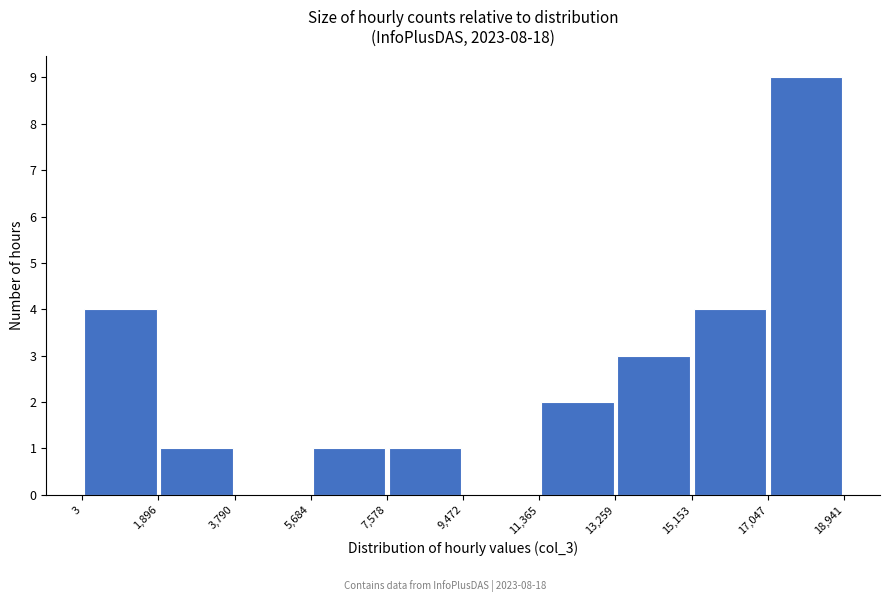

Reading left to right, list every bar in this chart as the range it spans on the x-axis followed by its height. The values are not printed on the chart, so give them approximately, as read against the axis.

3 to 1,896: 4
1,896 to 3,790: 1
3,790 to 5,684: 0
5,684 to 7,578: 1
7,578 to 9,472: 1
9,472 to 11,365: 0
11,365 to 13,259: 2
13,259 to 15,153: 3
15,153 to 17,047: 4
17,047 to 18,941: 9